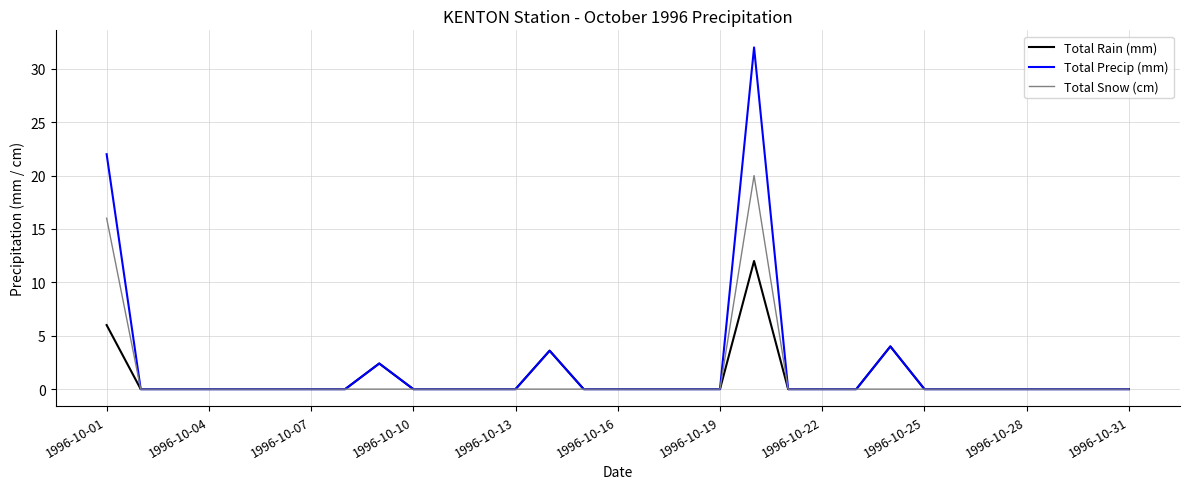

List the series in order of their peak value, highest first.

Total Precip (mm), Total Snow (cm), Total Rain (mm)